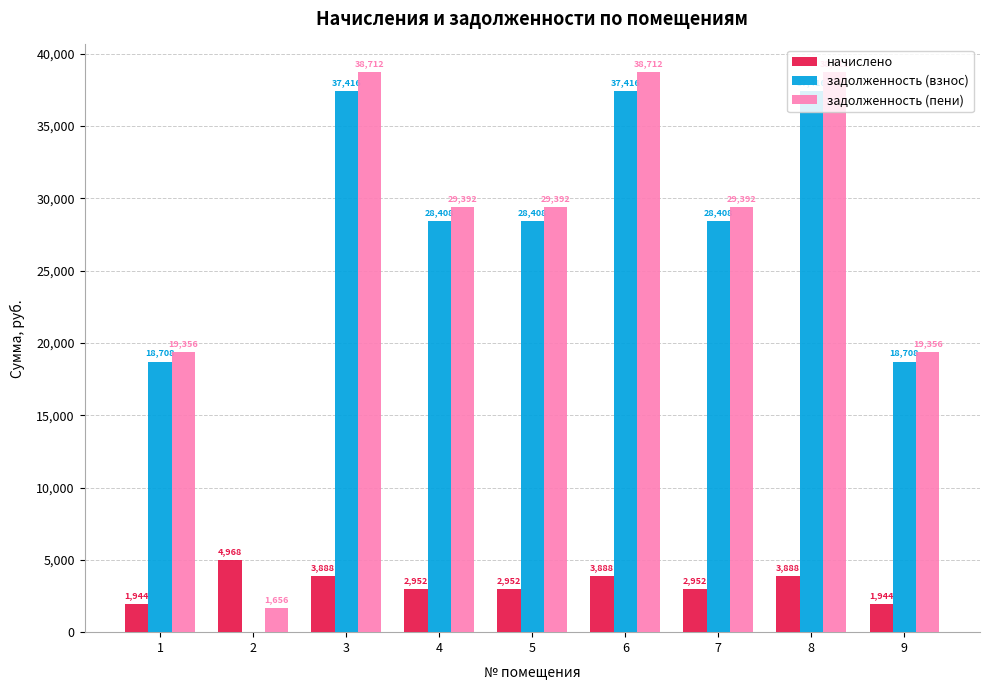

Is it true that начислено equals 4968.0 at 2?

True